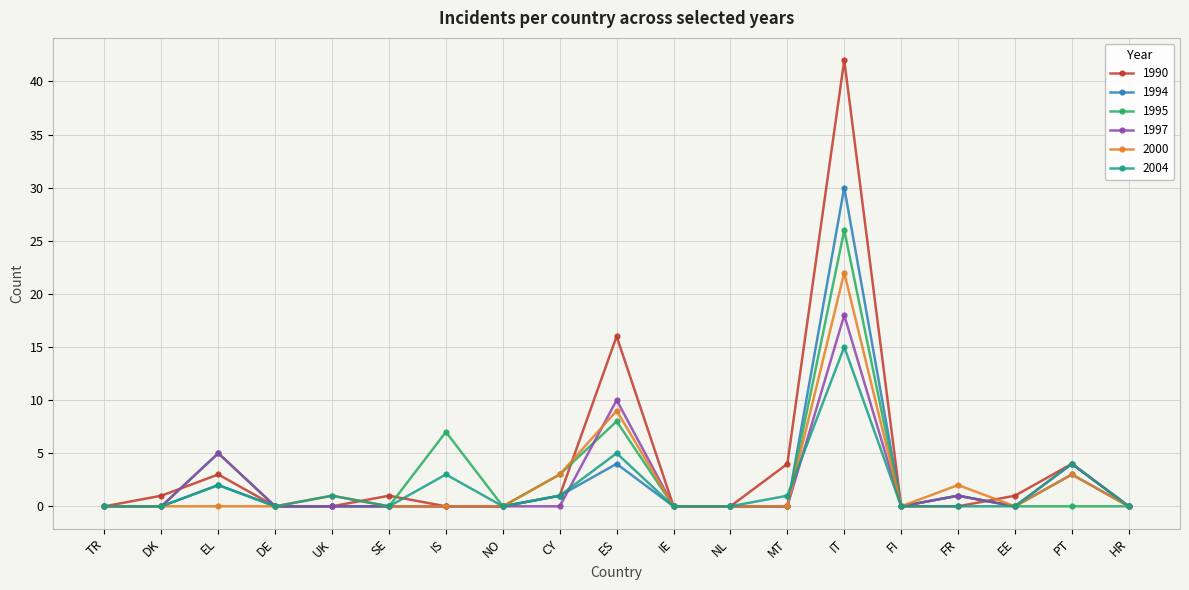

True or false: 2004 and 2000 cross at least once.

True